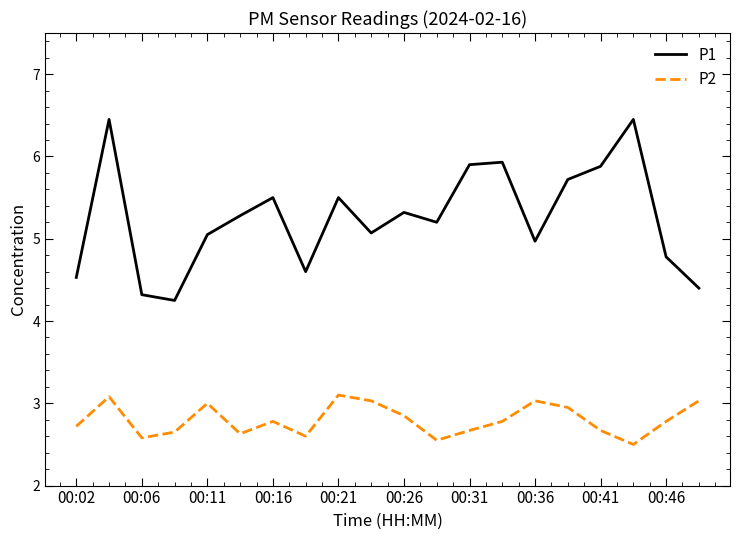

Which series has the largest total across all categories?

P1